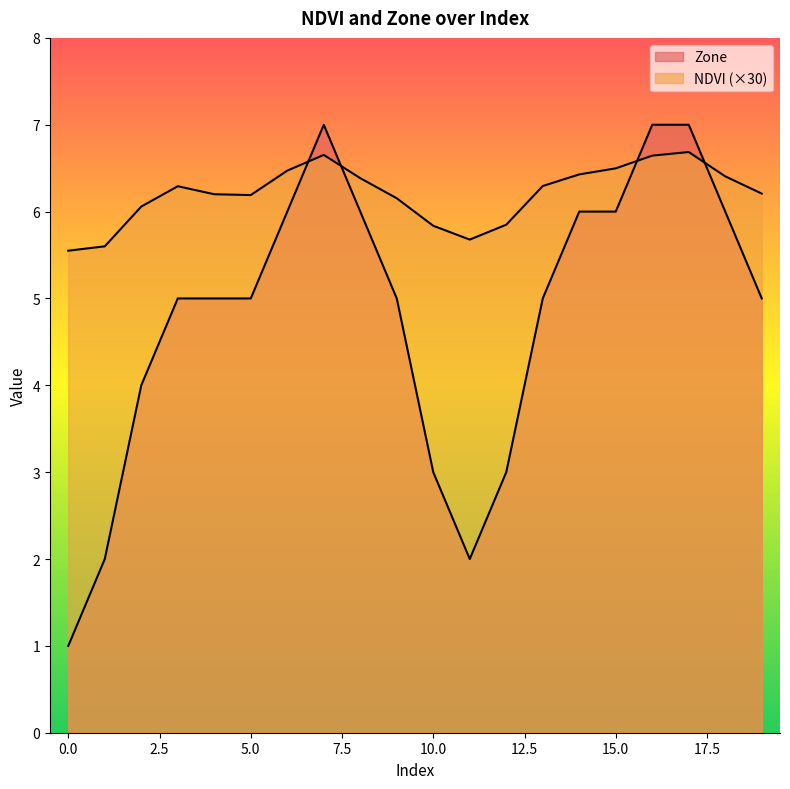

After their last crossing, which series has the higher values: NDVI or Zone?

NDVI